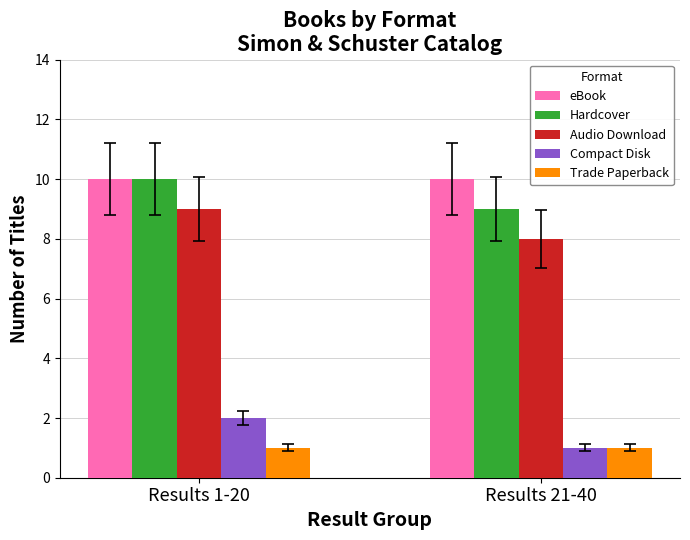

What value does the Hardcover series have at Results 1-20?

10